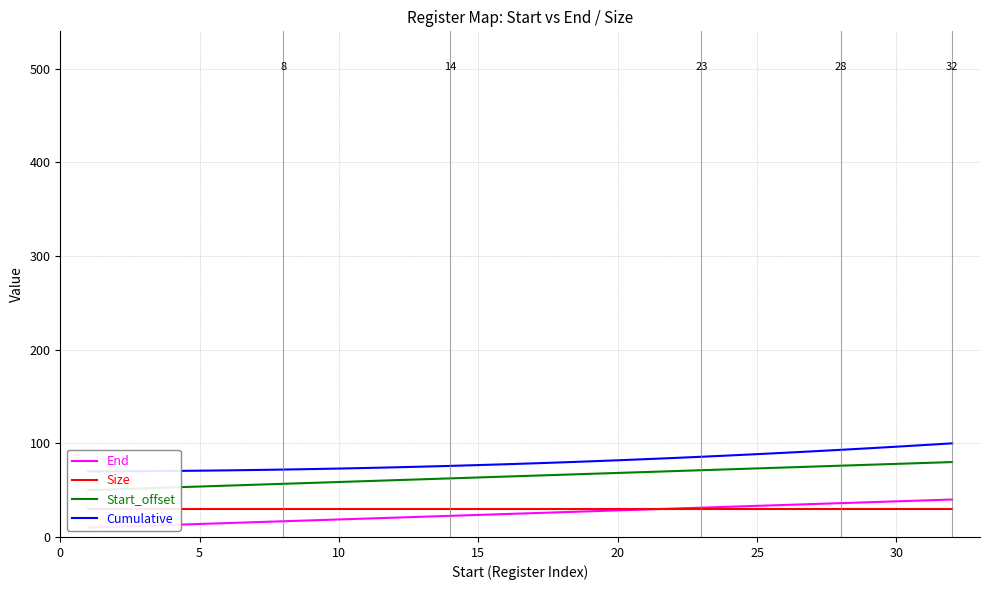

Between 20 and 20, which series saw the biggest shift?

End